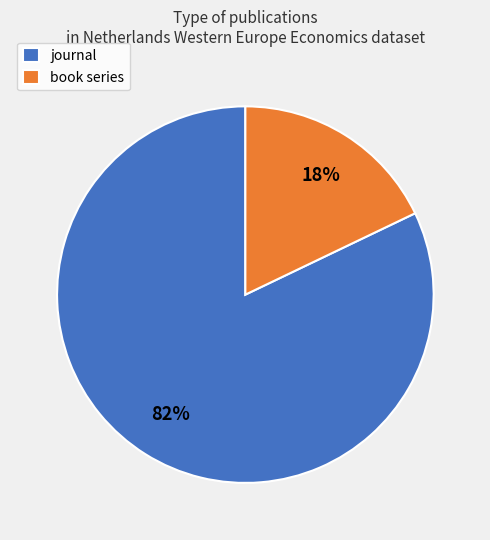

Combined, do journal and book series account for over 50%?

Yes